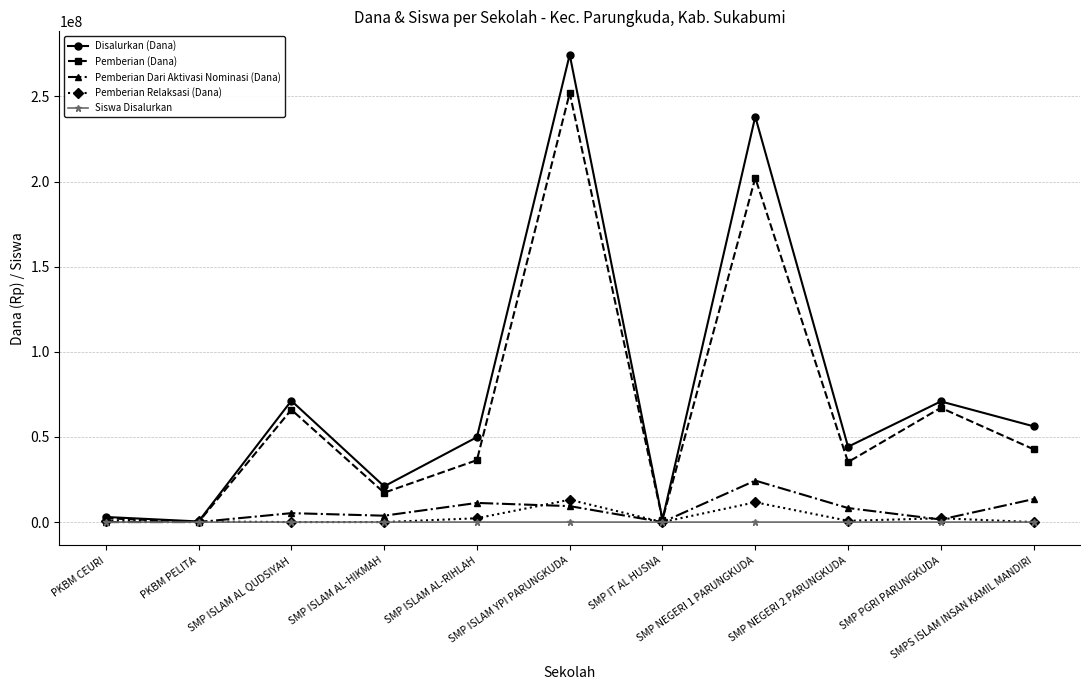

Which series changed the most between SMP ISLAM AL-HIKMAH and SMP ISLAM AL-RIHLAH?

Disalurkan (Dana)